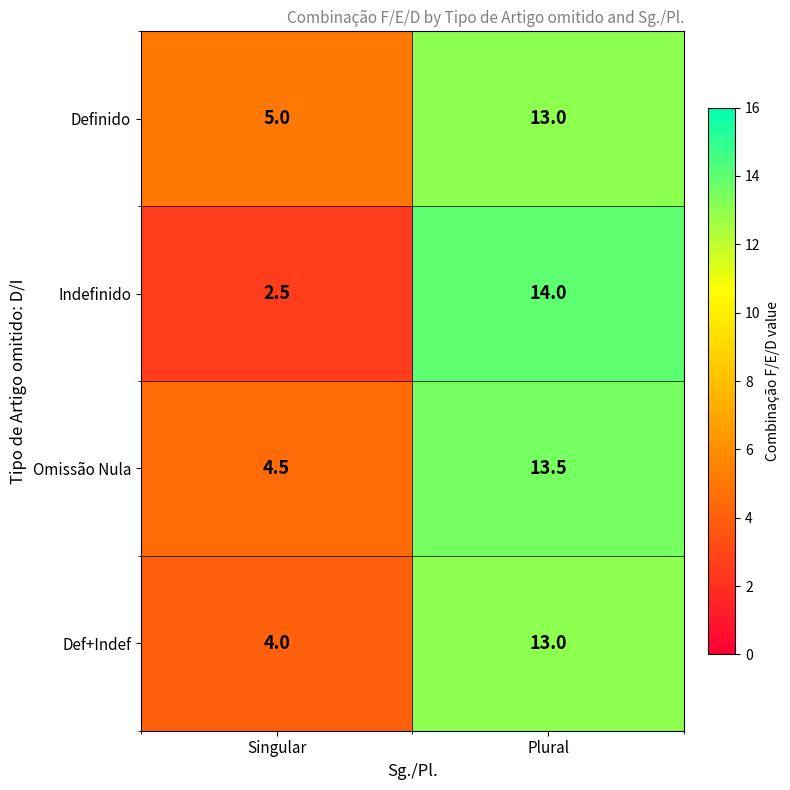

Reading left to right, list all the values displayed in this chart.

Definido: Singular=5.0	Plural=13.0
Indefinido: Singular=2.5	Plural=14.0
Omissão Nula: Singular=4.5	Plural=13.5
Def+Indef: Singular=4.0	Plural=13.0